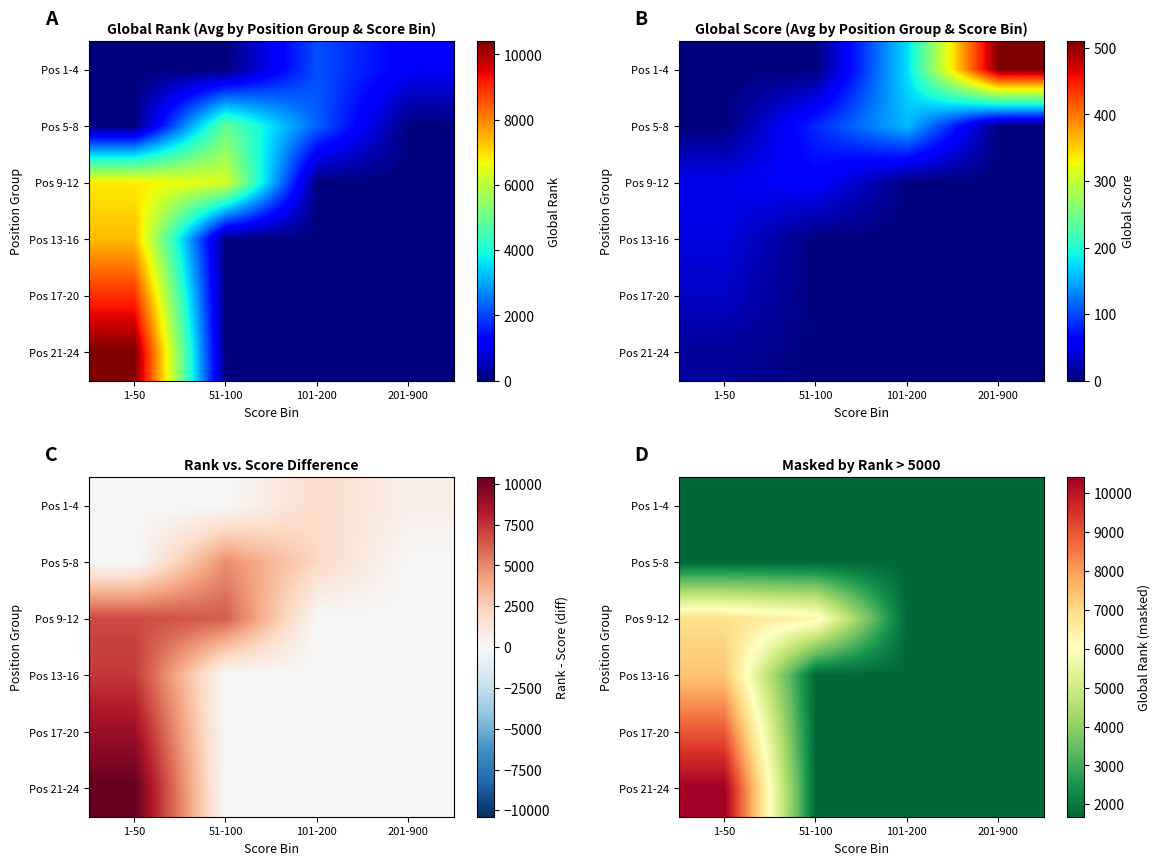

What is the sum of the Pos 9-12 values at 201-900 and 101-200?

3361.8